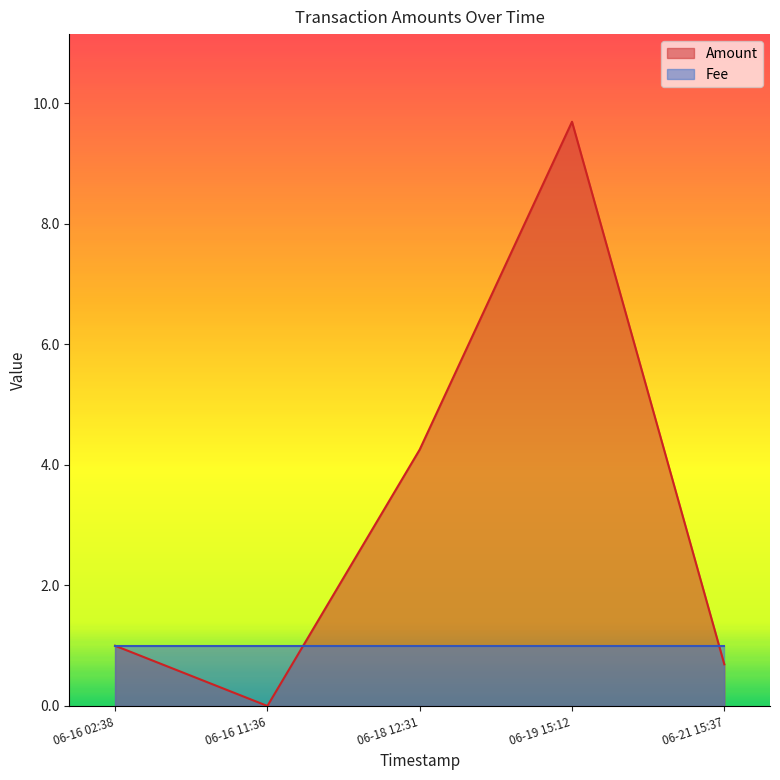

Reading left to right, extract all data points from this chart.

Amount: 2017-06-21 15:37:25=0.7	2017-06-19 15:12:33=9.7	2017-06-18 12:31:14=4.3	2017-06-16 11:36:03=0.0	2017-06-16 02:38:41=1.0
Fee: 2017-06-21 15:37:25=1.0	2017-06-19 15:12:33=1.0	2017-06-18 12:31:14=1.0	2017-06-16 11:36:03=1.0	2017-06-16 02:38:41=1.0